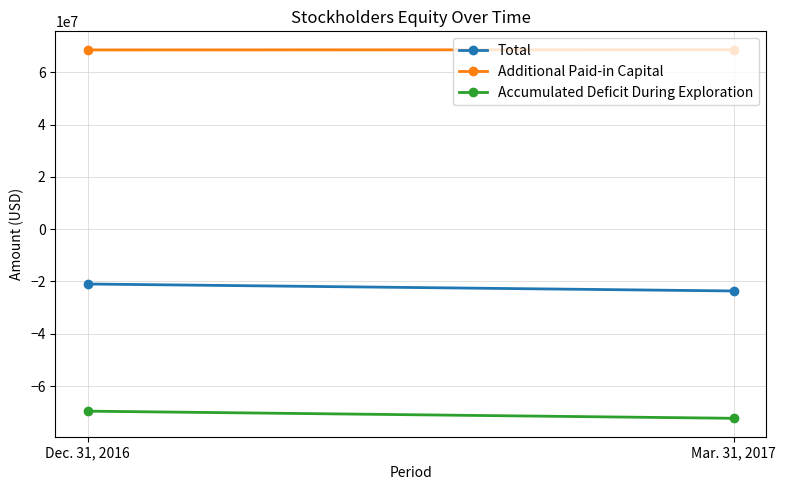

Rank the series by their average value, from highest to lowest.

Additional Paid-in Capital, Total, Accumulated Deficit During Exploration